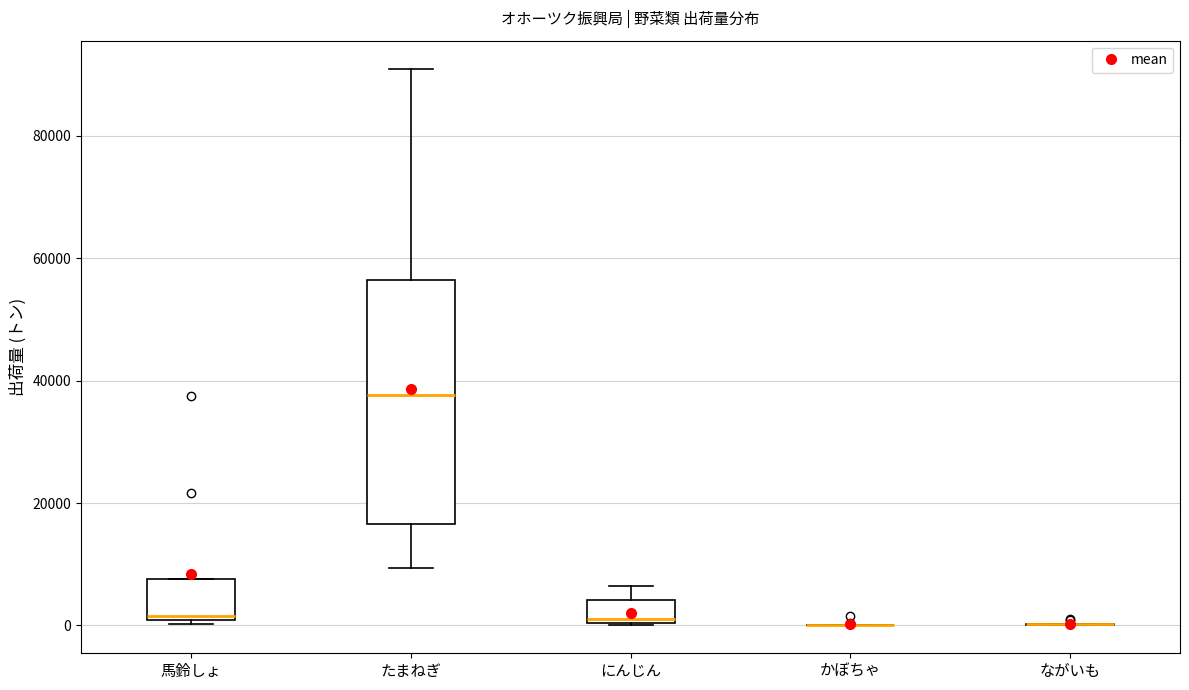

Reading left to right, transcribe this box plot: for each box, give where its median line is, the range the box spans, and where its two whiskers end, as read against the y-axis. The values are not printed on the chart, so give them approximately, as read against the axis.

馬鈴しょ: median 2000, box 0 to 8000, whiskers 0 (just below the box's lower edge) to 8000
たまねぎ: median 38000, box 16000 to 56000, whiskers 10000 to 92000
にんじん: median 2000, box 0 to 4000, whiskers 0 to 6000
かぼちゃ: box collapsed to a line at 0, whiskers 0 to 0
ながいも: box collapsed to a line at 0, whiskers 0 to 0